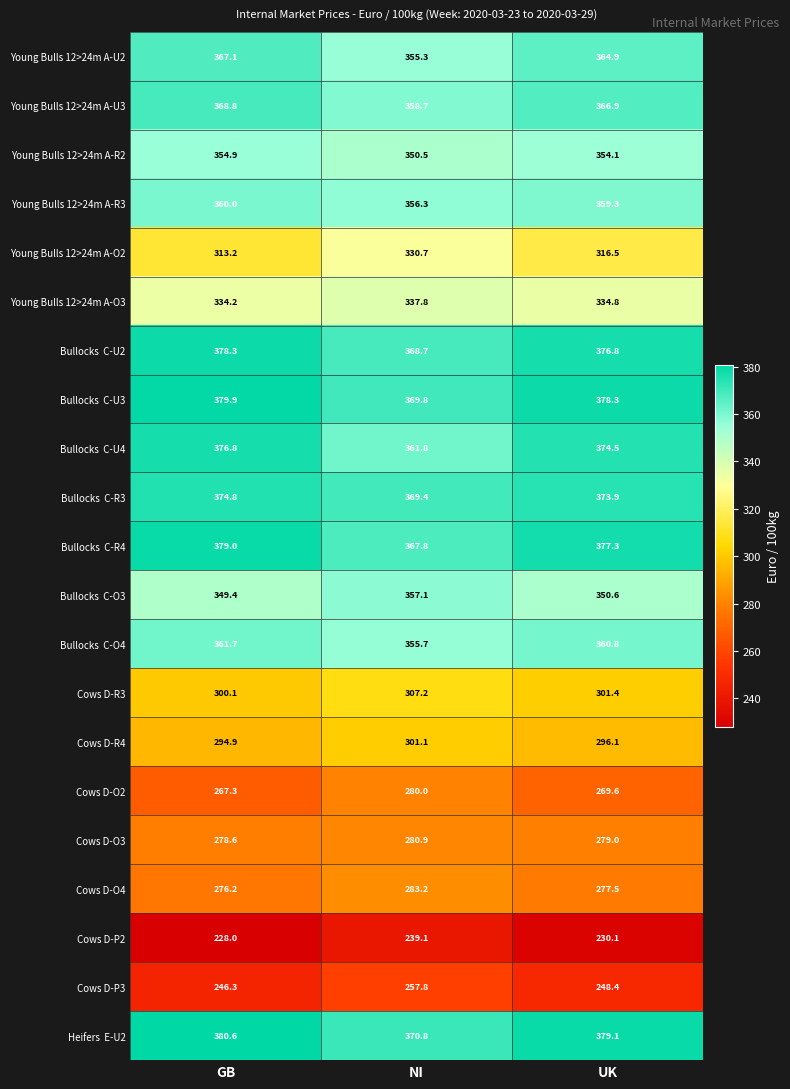

At which label is Cows D-O2 closest to 273?

UK